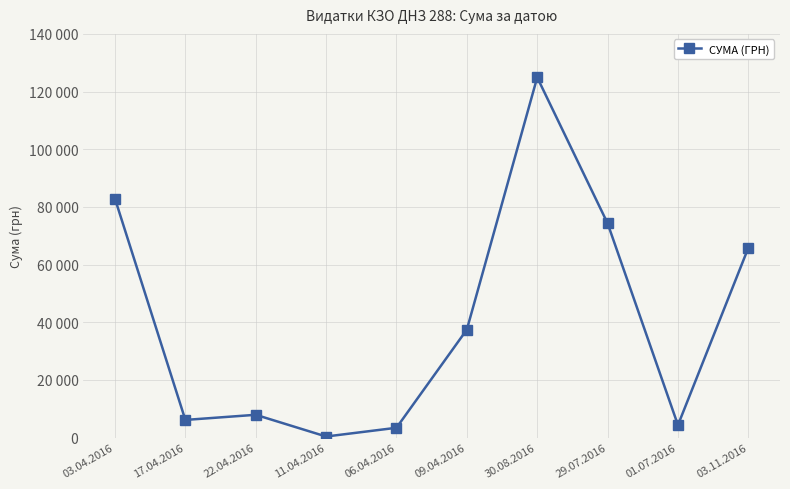

The chart shows a value of 65790.6 at 03.11.2016. True or false?

True